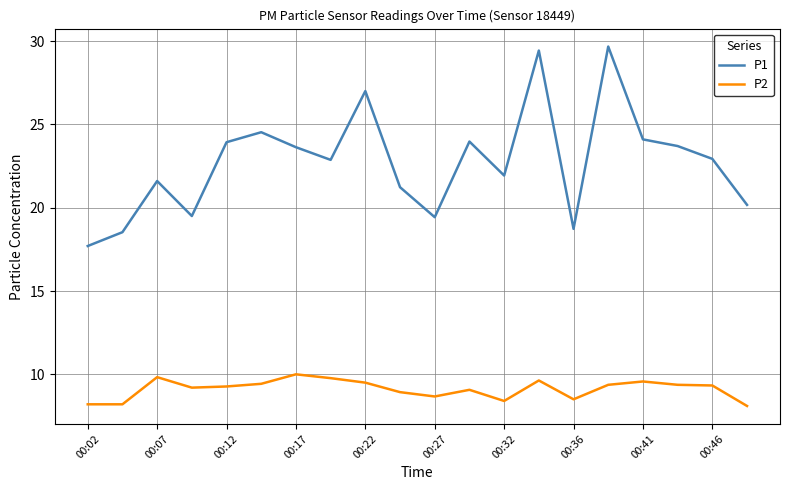

True or false: P1 and P2 cross at least once.

False